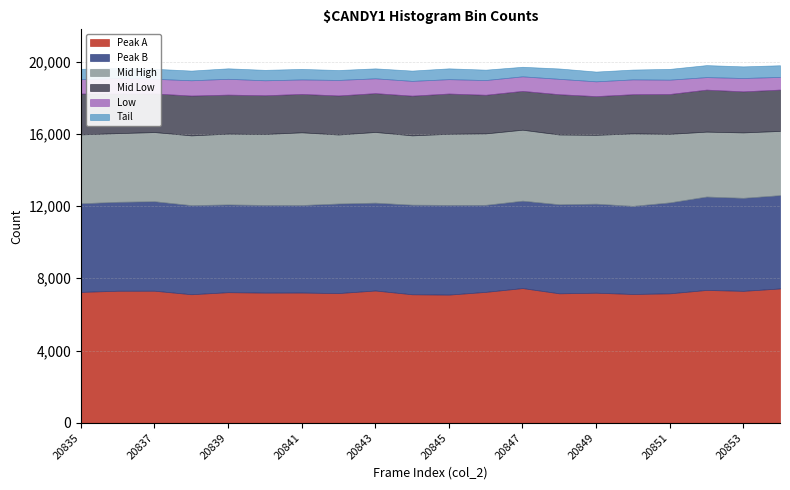

Which category has the lowest value across all series?

20847